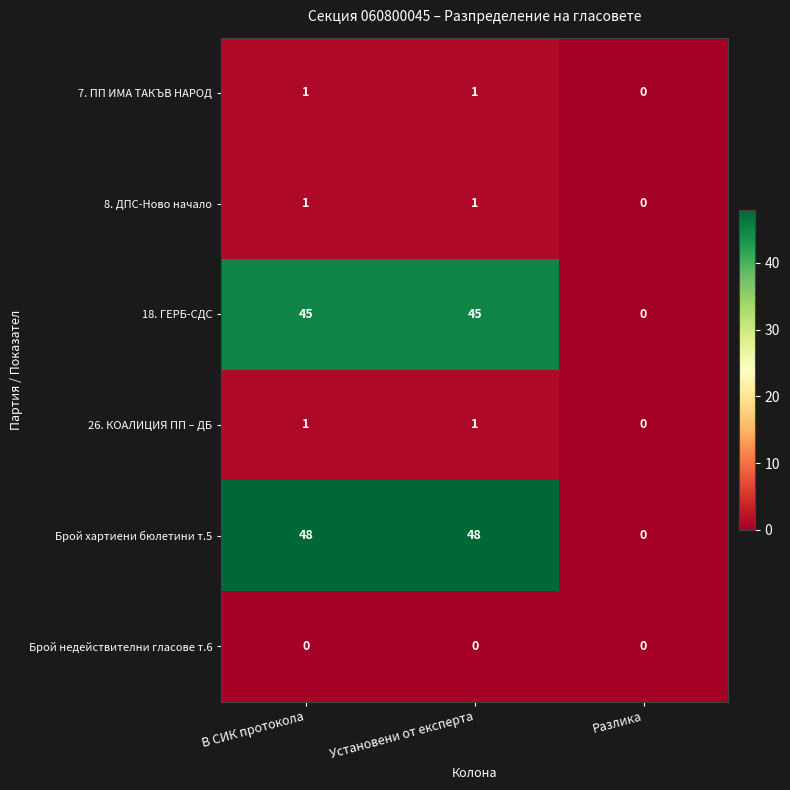

Reading right to left, what are all the values shown in this chart?

7. ПП ИМА ТАКЪВ НАРОД: 0	1	1
8. ДПС-Ново начало: 0	1	1
18. ГЕРБ-СДС: 0	45	45
26. КОАЛИЦИЯ ПП – ДБ: 0	1	1
Брой хартиени бюлетини т.5: 0	48	48
Брой недействителни гласове т.6: 0	0	0